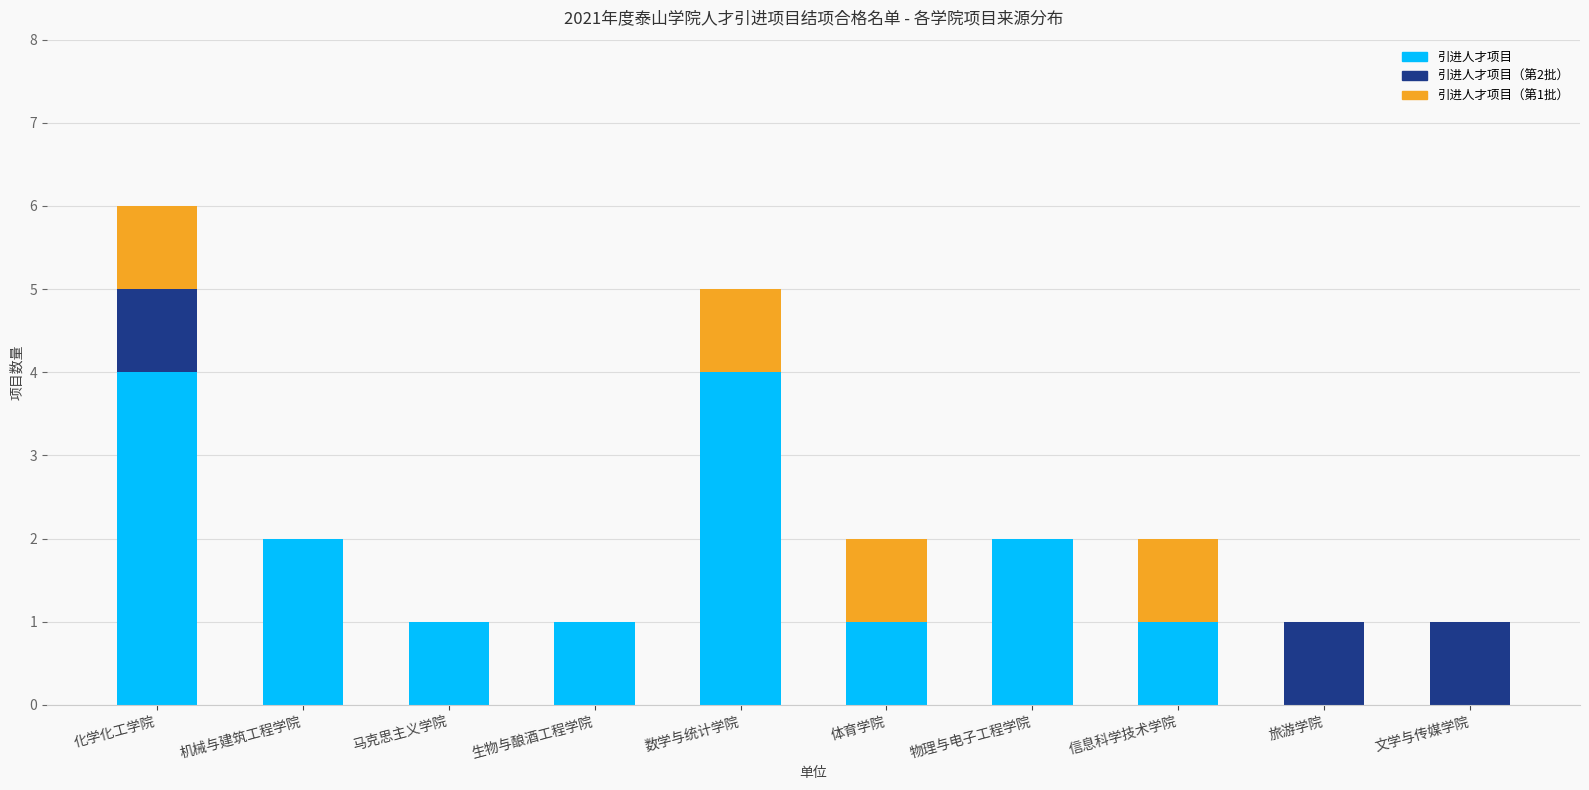

At which category is the sum across all series the highest?

化学化工学院